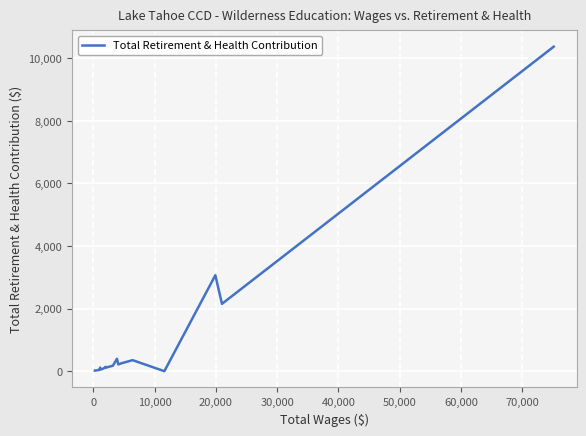

What is the difference between the maximum and minimum values?

10370